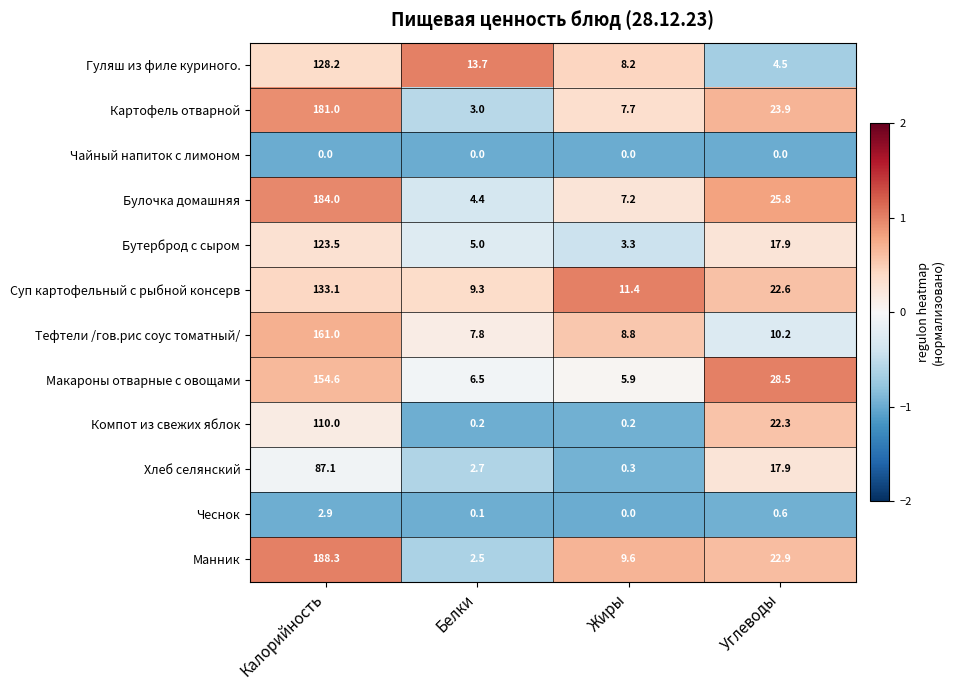

The Гуляш из филе куриного. series shows 4.5 at Углеводы. True or false?

True